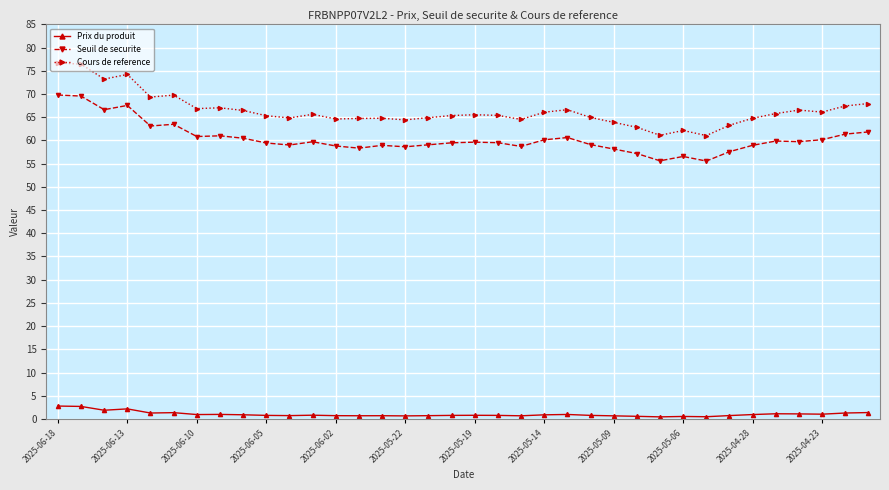

At how many categories does at least one series exceed 36?

36